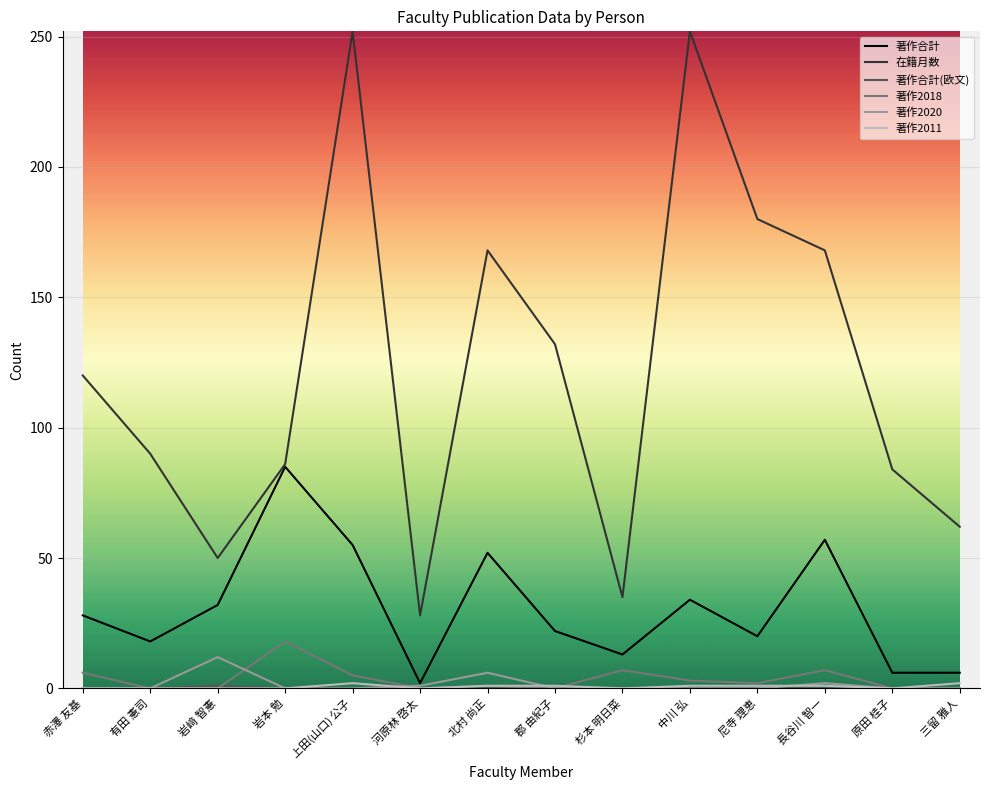

What is the minimum value for 在籍月数?

28